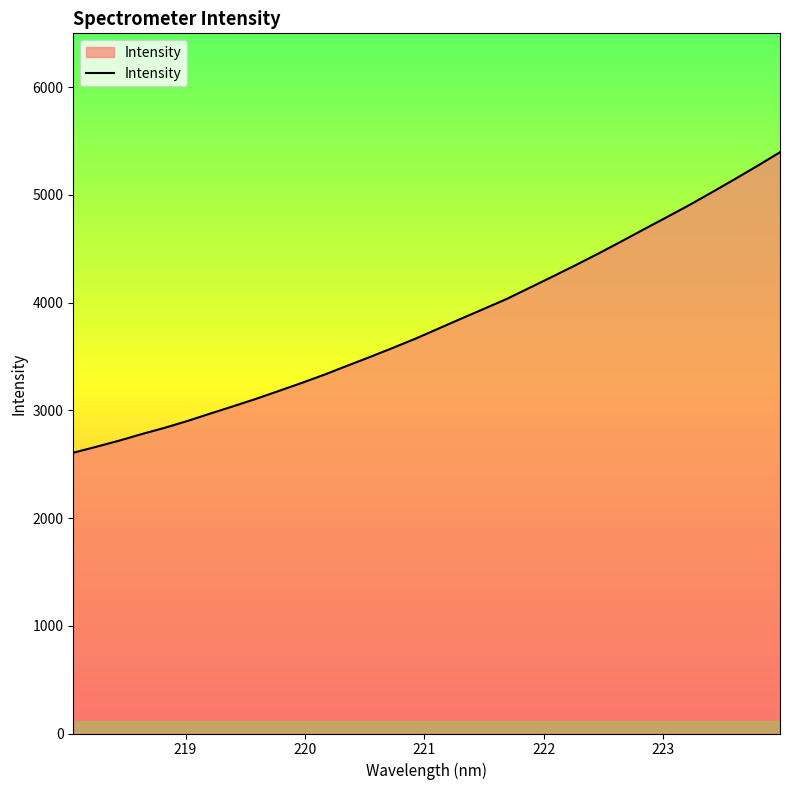

Does the chart display data point markers on the line(s)?

No